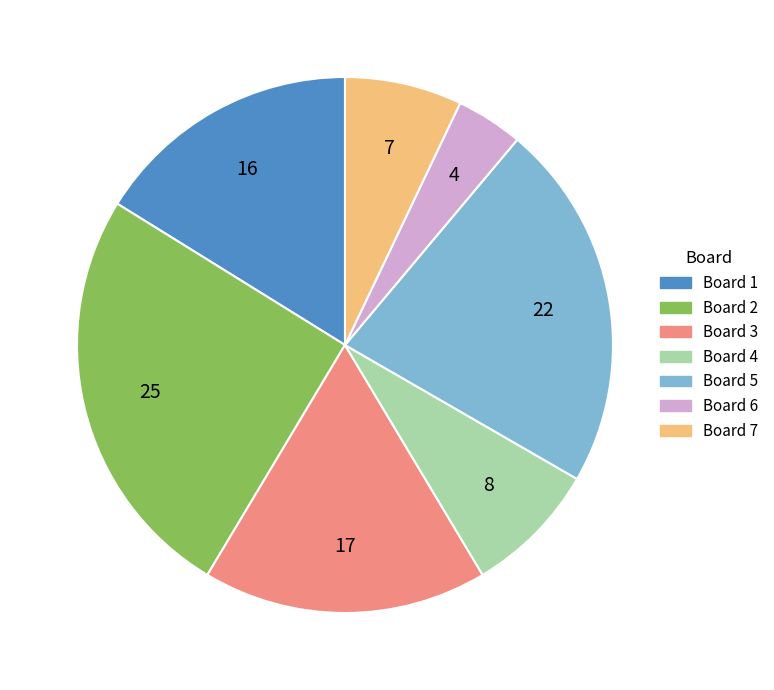

How many segments does this pie chart have?

7